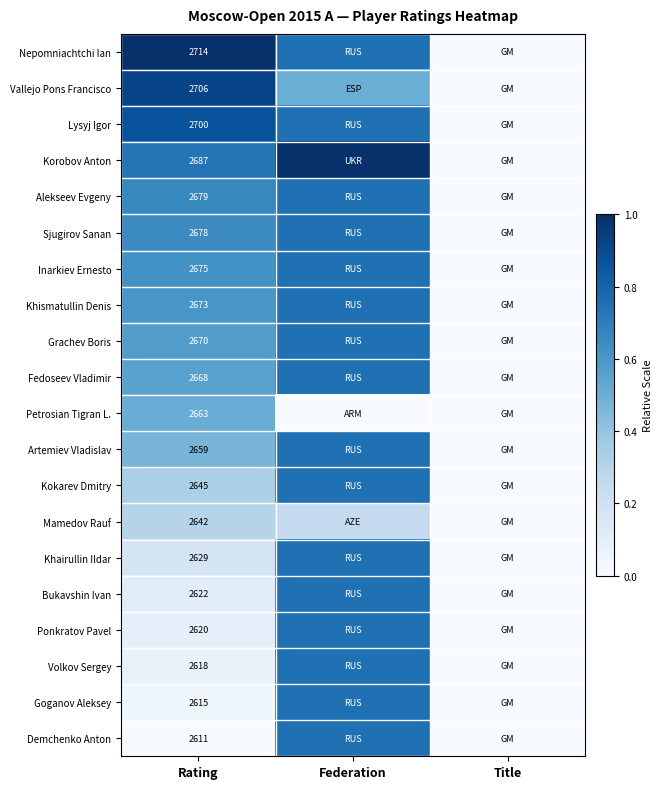

What is the difference between the highest and lowest values at Federation?

1.0